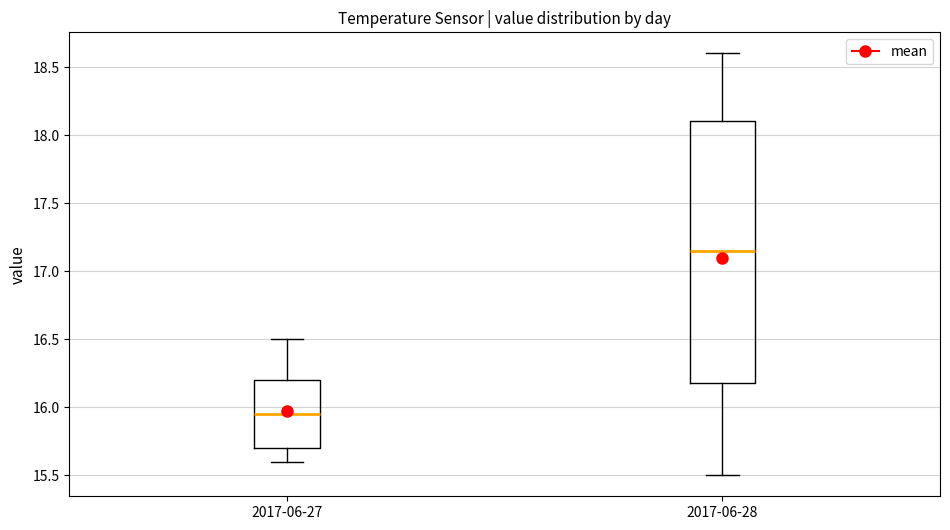

Which box has the highest median line?

2017-06-28